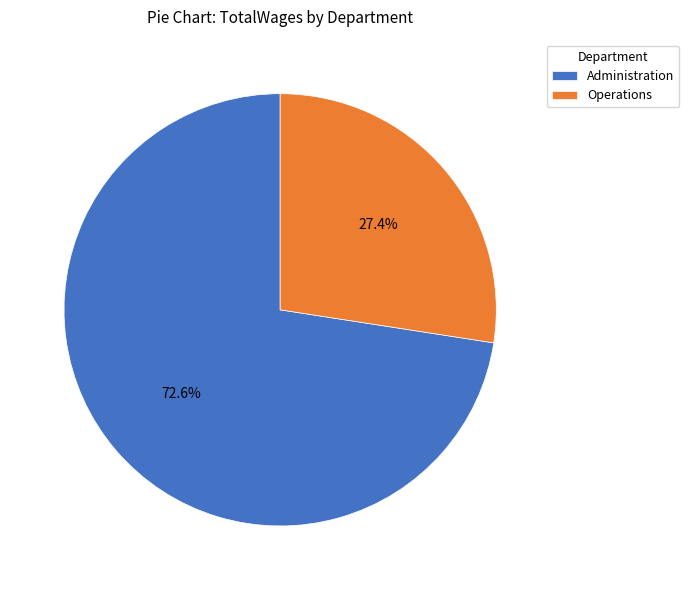

What is the majority slice?

Administration